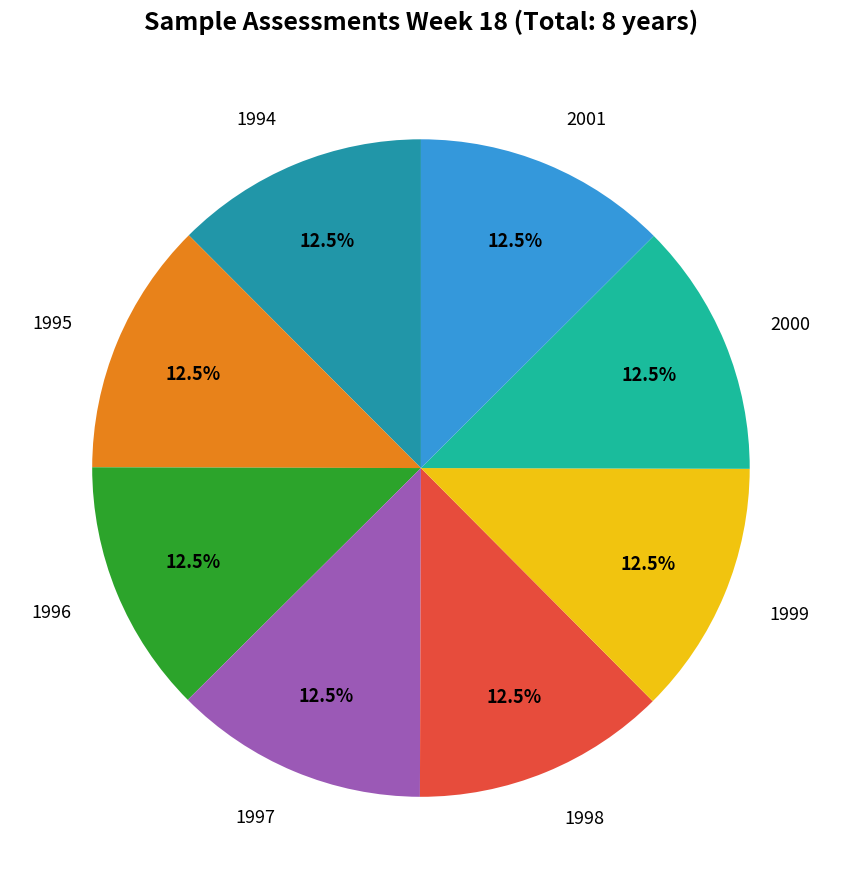

How much of the chart is everything except 1996?

87.5%